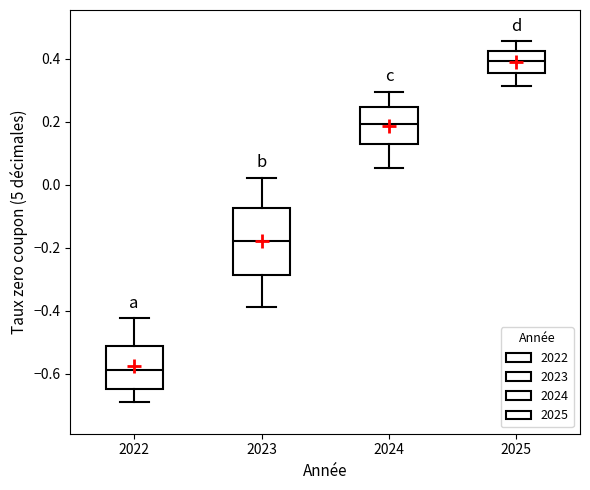

Which box's median line is the lowest?

2022